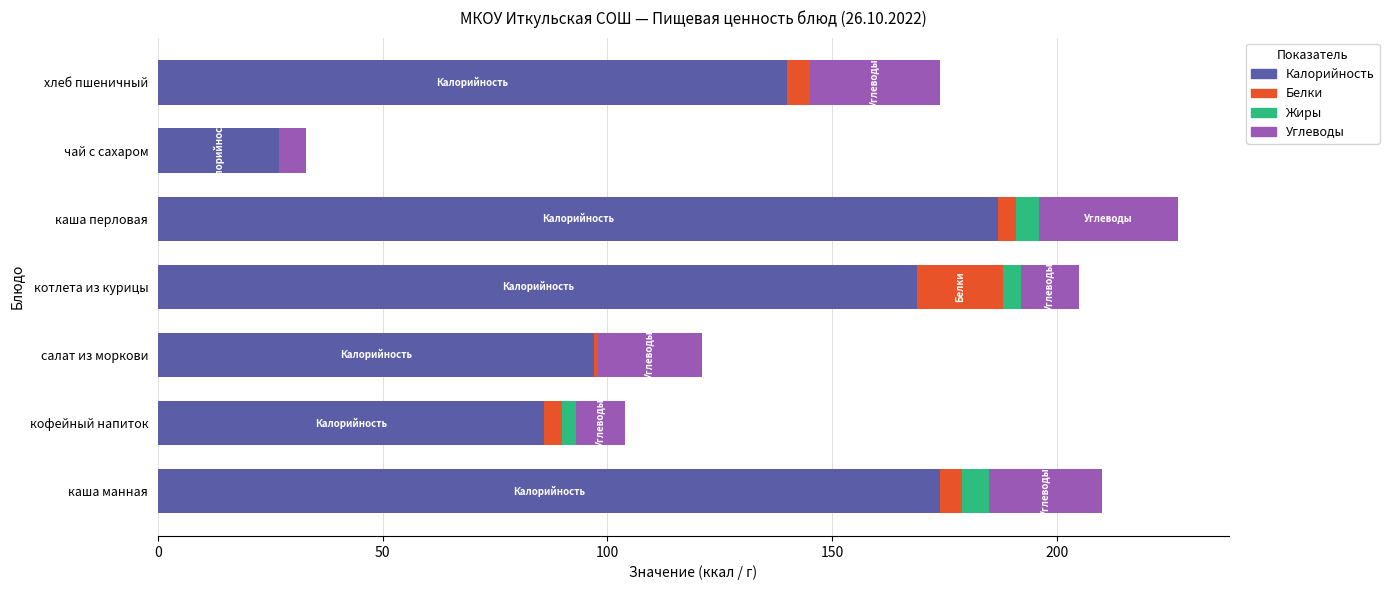

Where is Калорийность nearest to the value 107?

салат из моркови